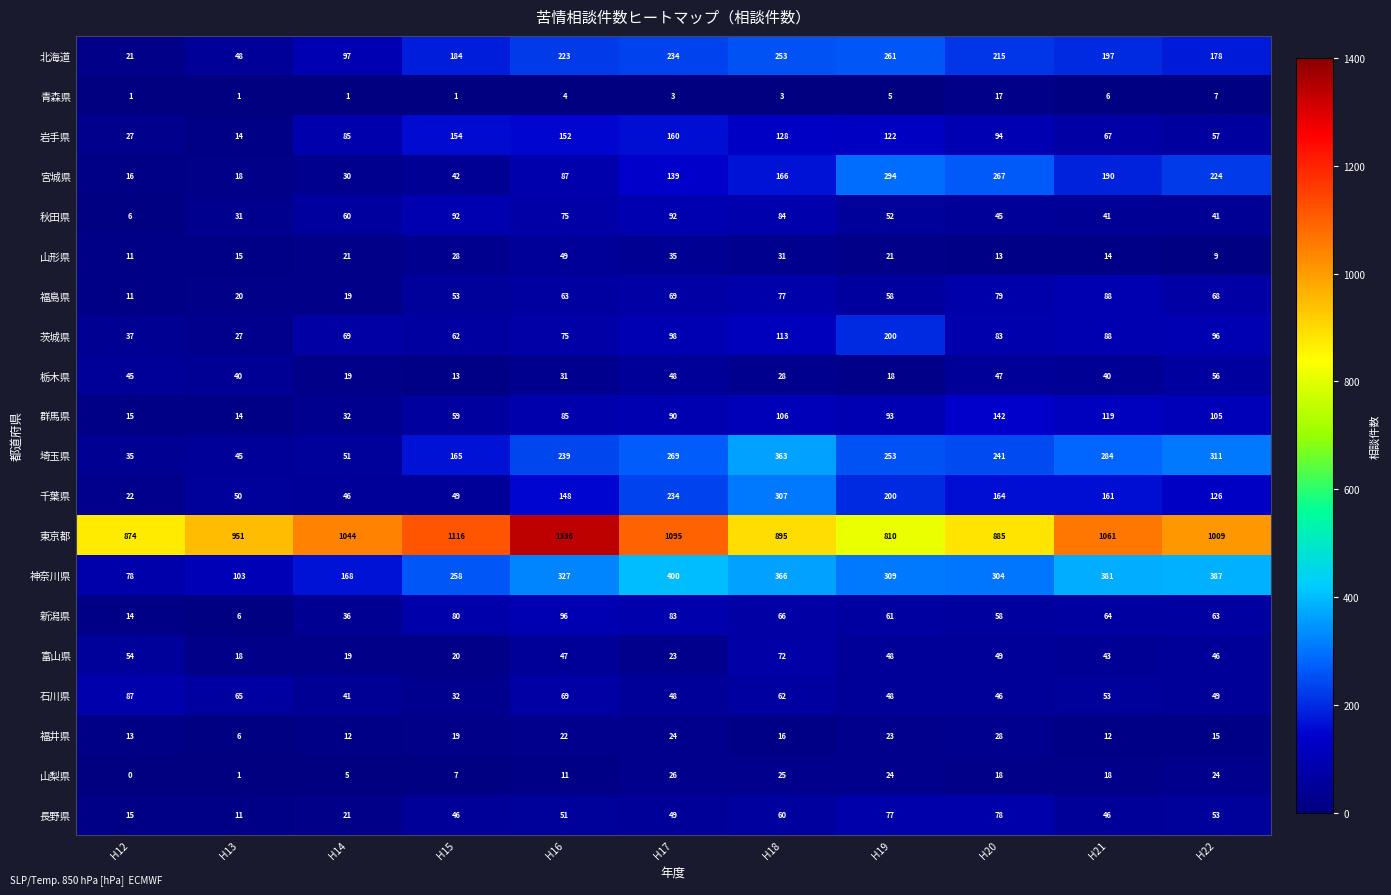

What is the highest value of the 石川県 series?

87